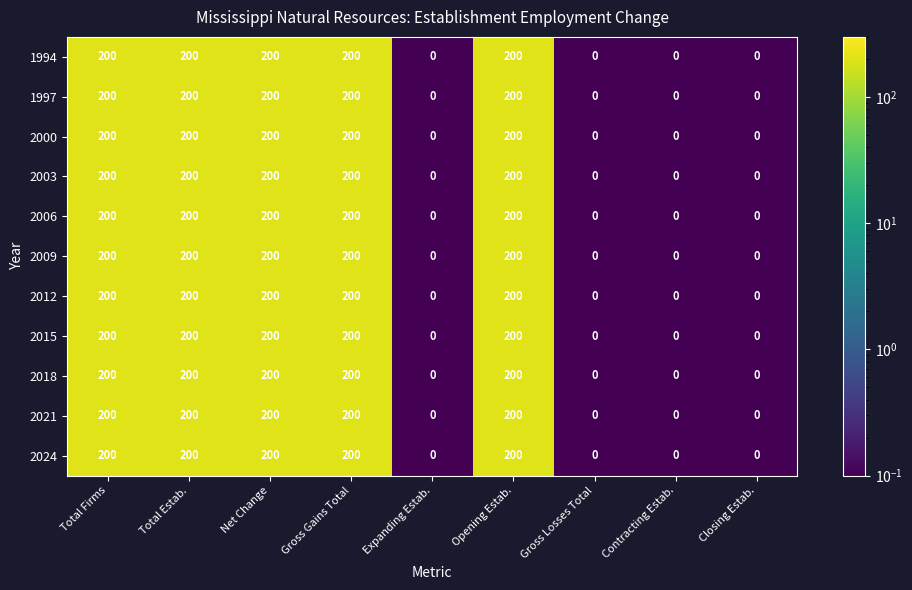

True or false: 2003 has a value of 359 at Total Estab..

False